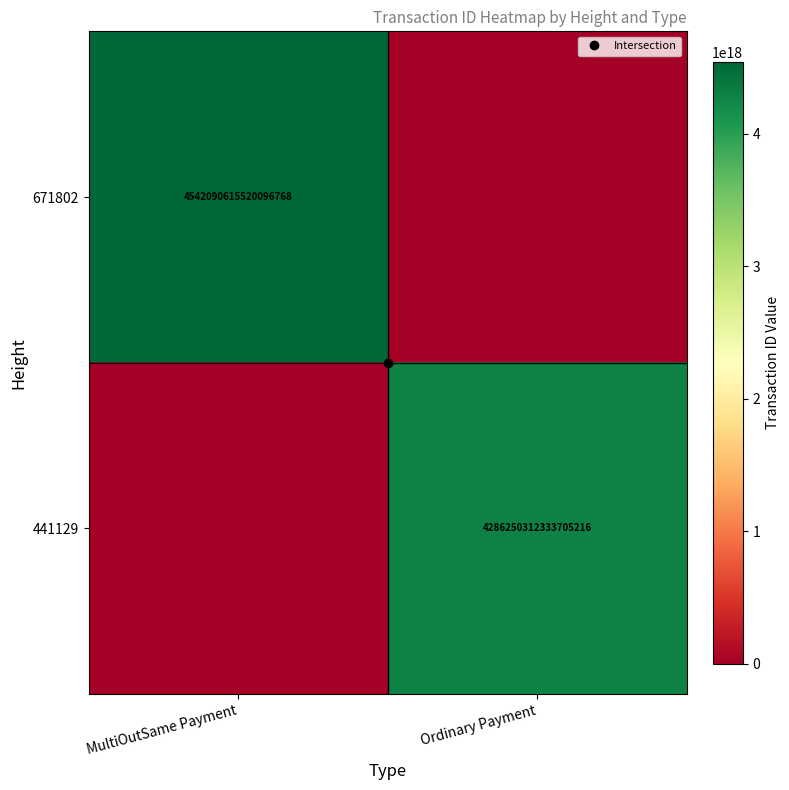

What is the total value across all series at Ordinary Payment?

4286250312333705216